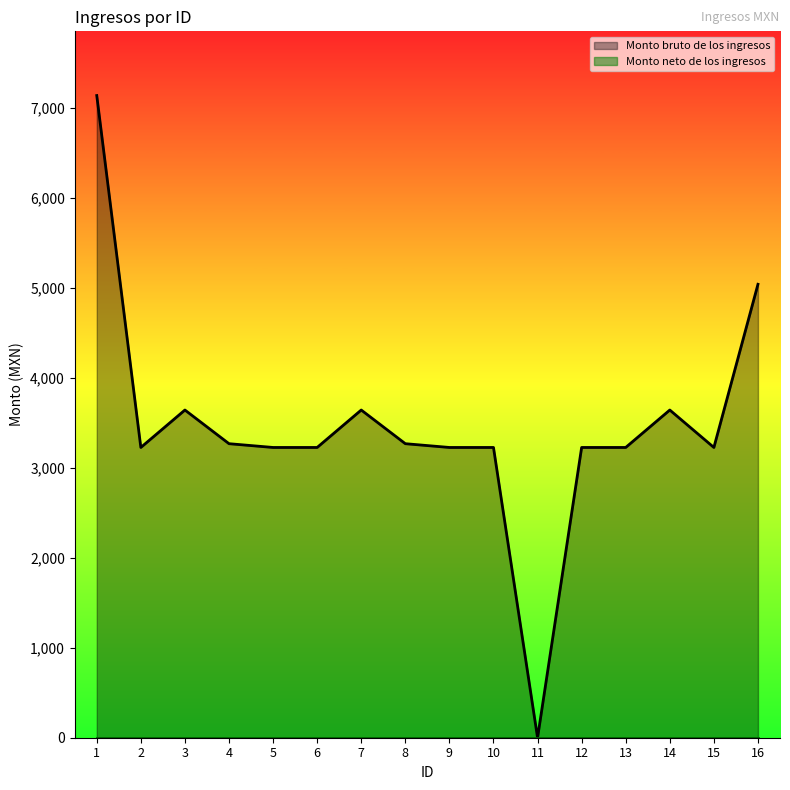

The chart shows a value of 5902.3 at 7. True or false?

False